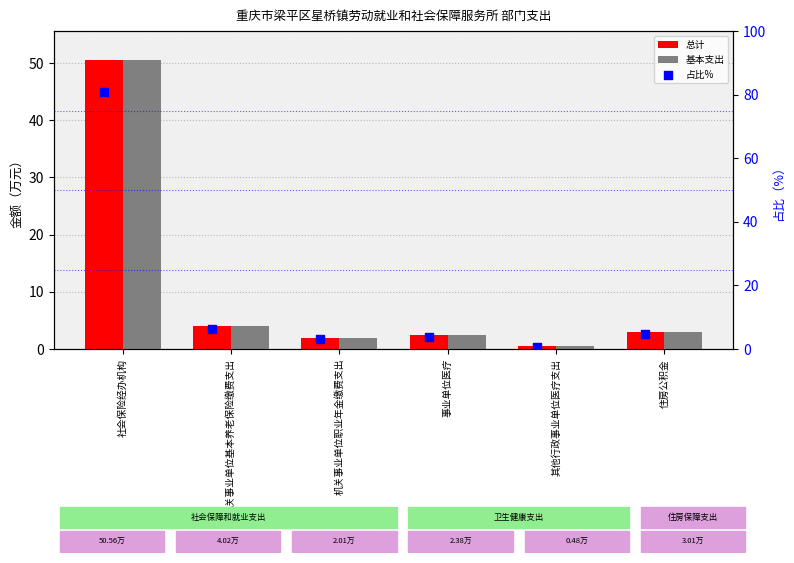

Which series has the largest Y range (max minus min)?

占比%